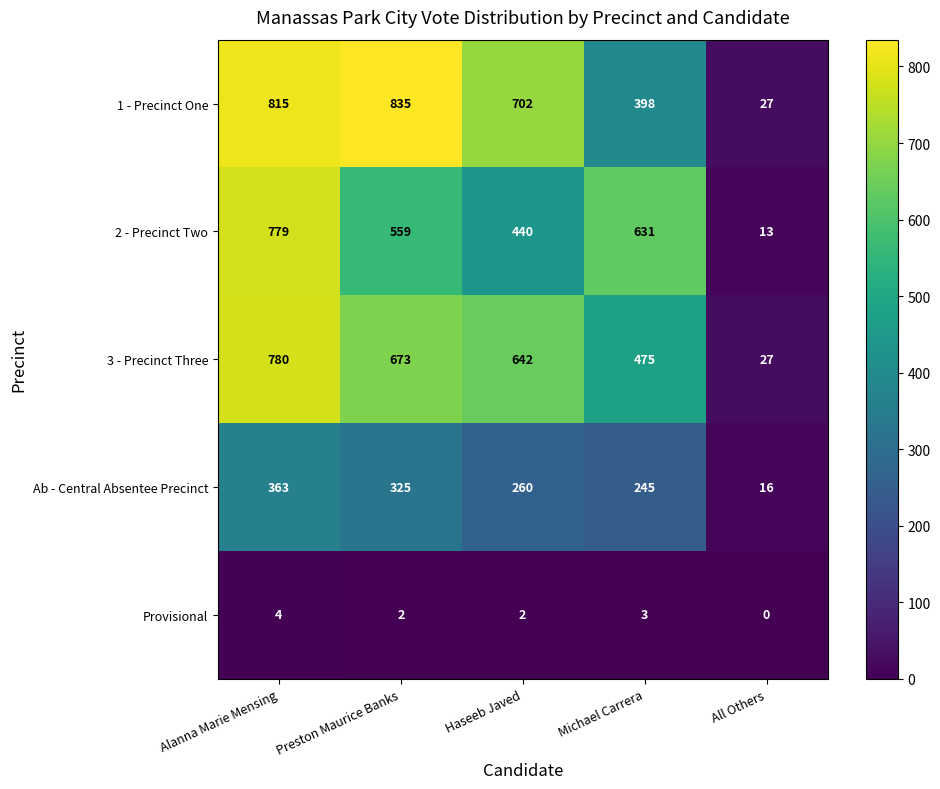

What is the total value across all series at Alanna Marie Mensing?

2741